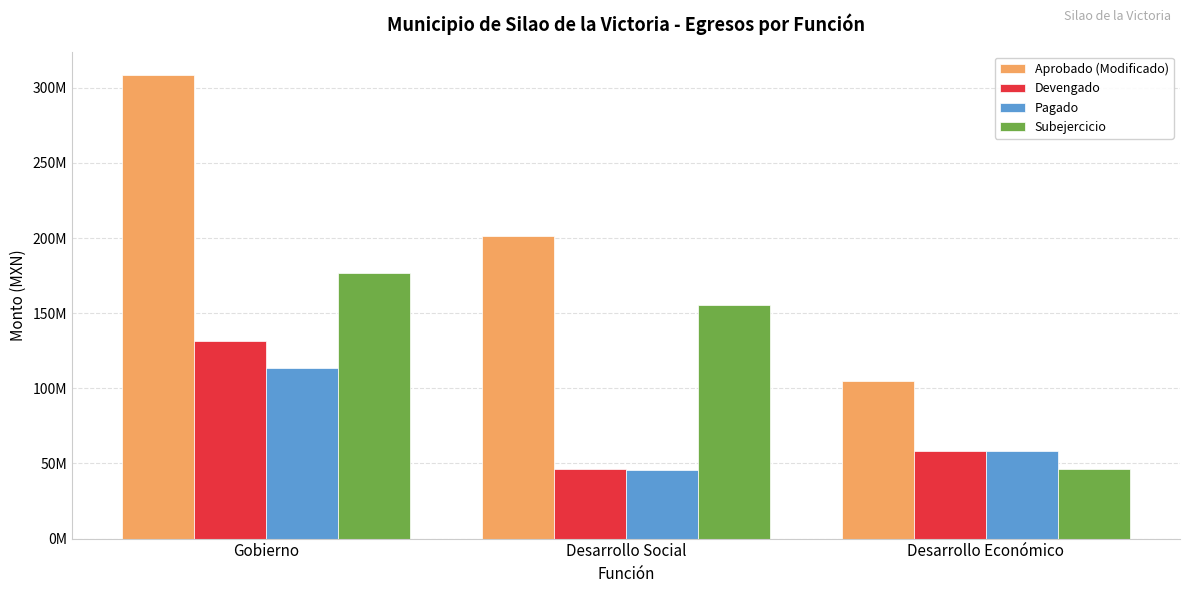

What position from the right is Desarrollo Social?

2